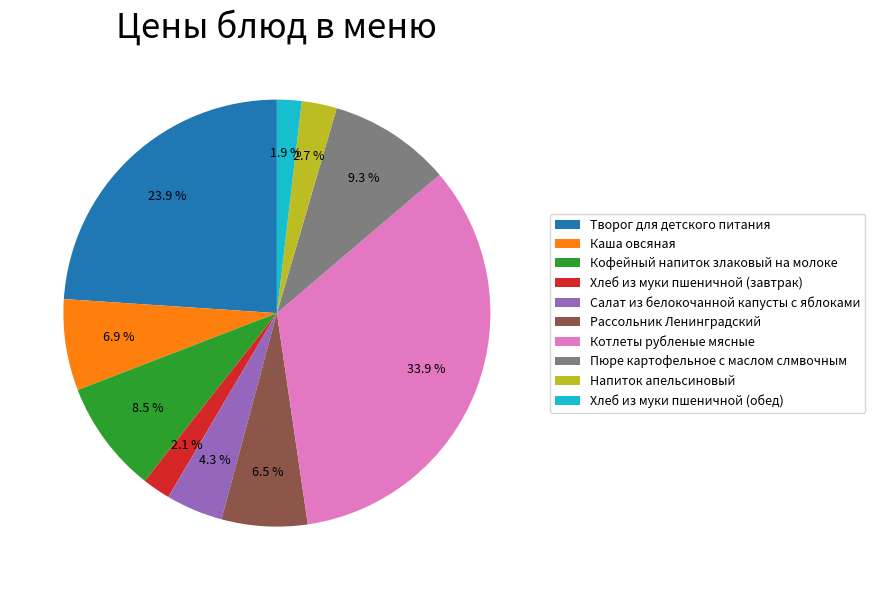

To the nearest percent, what percentage of the pie is Пюре картофельное с маслом слмвочным?

9%